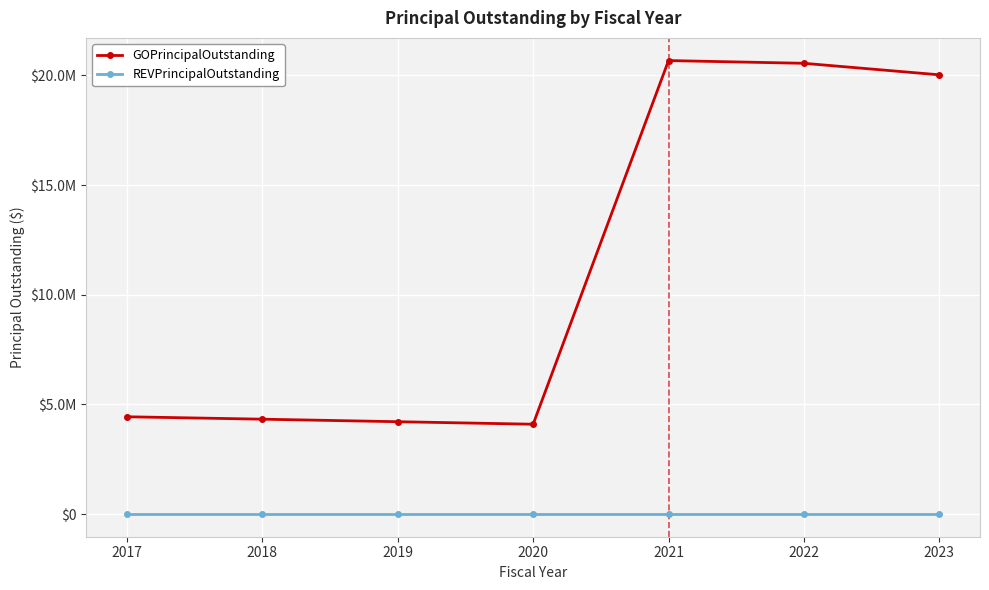

What are all the series names shown in the legend?

GOPrincipalOutstanding, REVPrincipalOutstanding